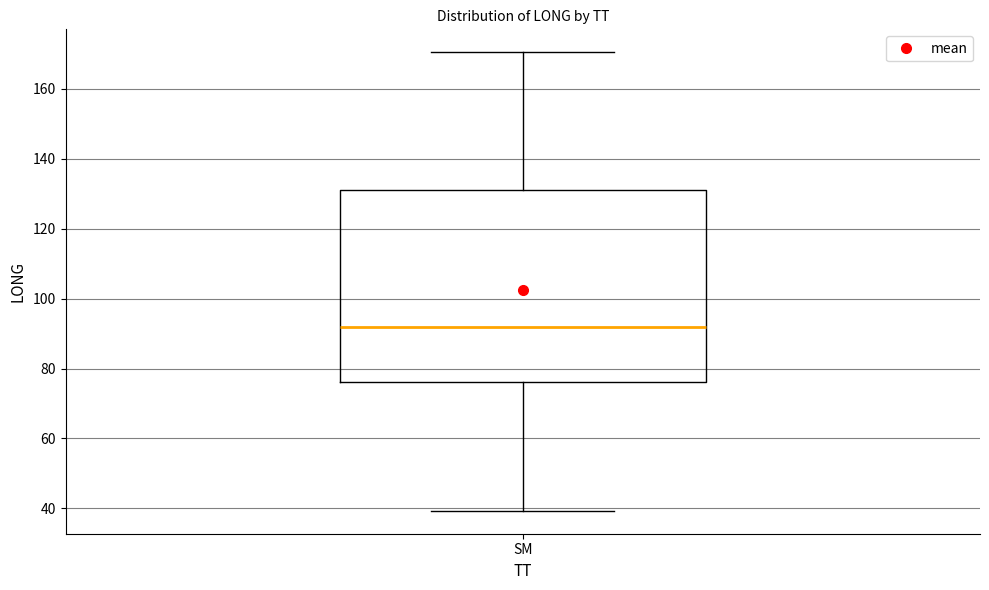

Read this box plot against the y-axis: the position of the median line, the range covered by the box, and the ends of both whiskers. The values are not printed on the chart, so give them approximately, as read against the axis.

median 92, box 76 to 132, whiskers 40 to 170